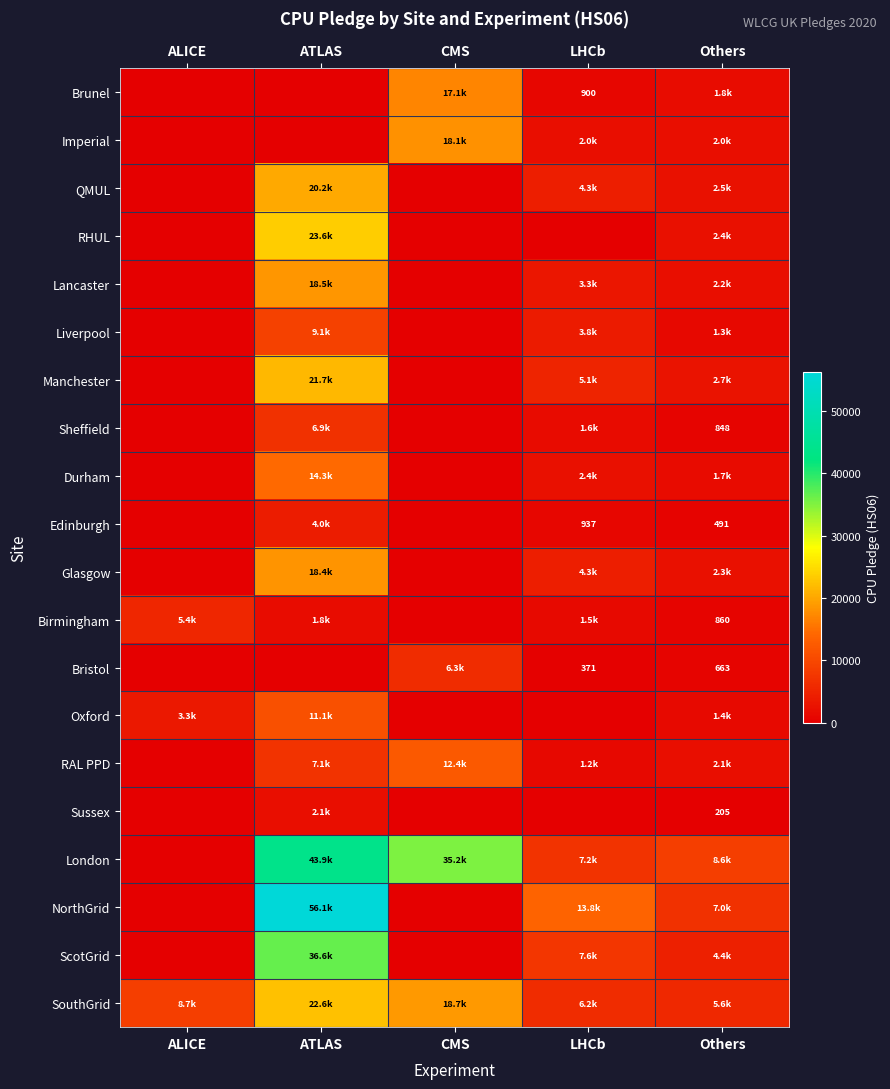

The Bristol series shows 371.0 at LHCb. True or false?

True